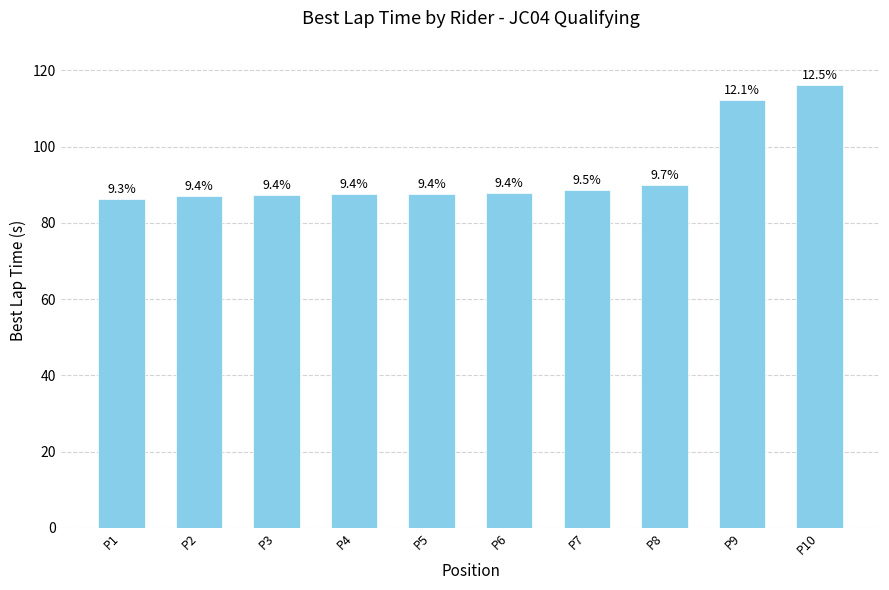

How many bars are there in total?

10